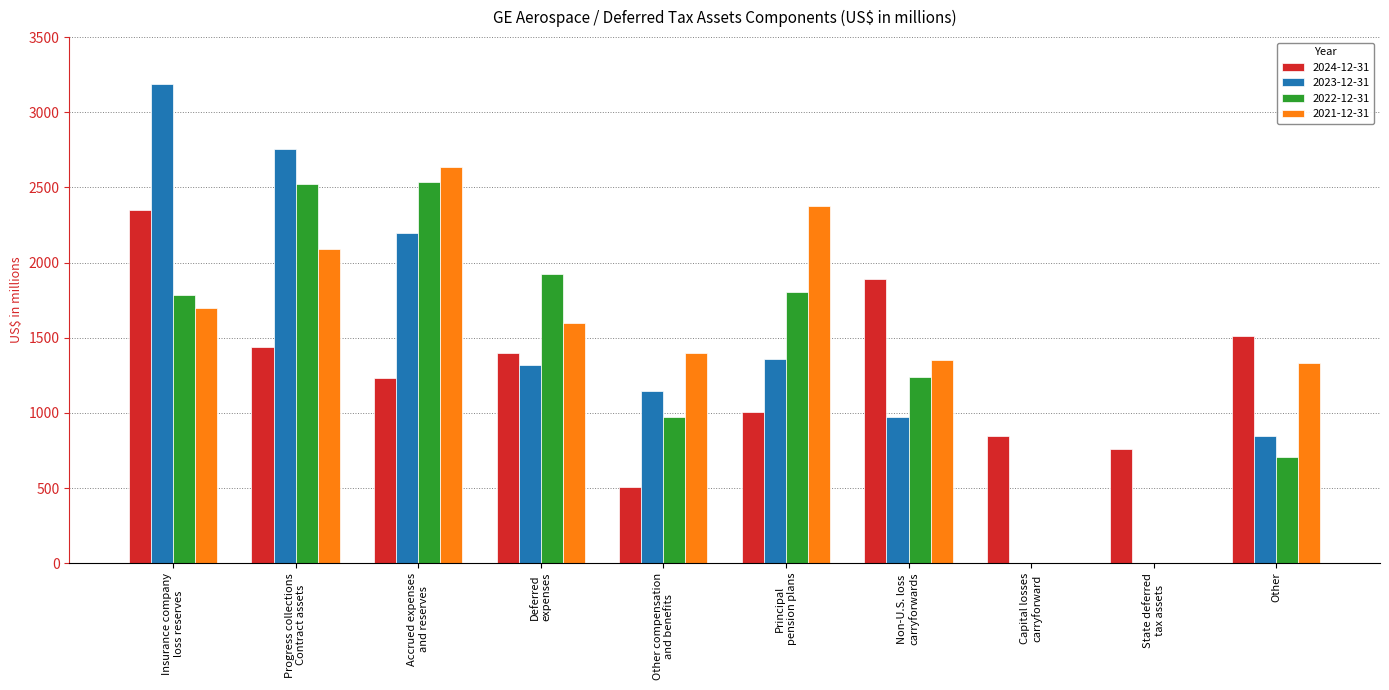

Reading right to left, extract all data points from this chart.

2024-12-31: 1514	762	849	1891	1009	510	1398	1231	1435	2349
2023-12-31: 843	0	0	972	1359	1143	1317	2197	2753	3185
2022-12-31: 703	0	0	1240	1806	975	1925	2538	2520	1782
2021-12-31: 1329	0	0	1354	2375	1397	1597	2635	2093	1700